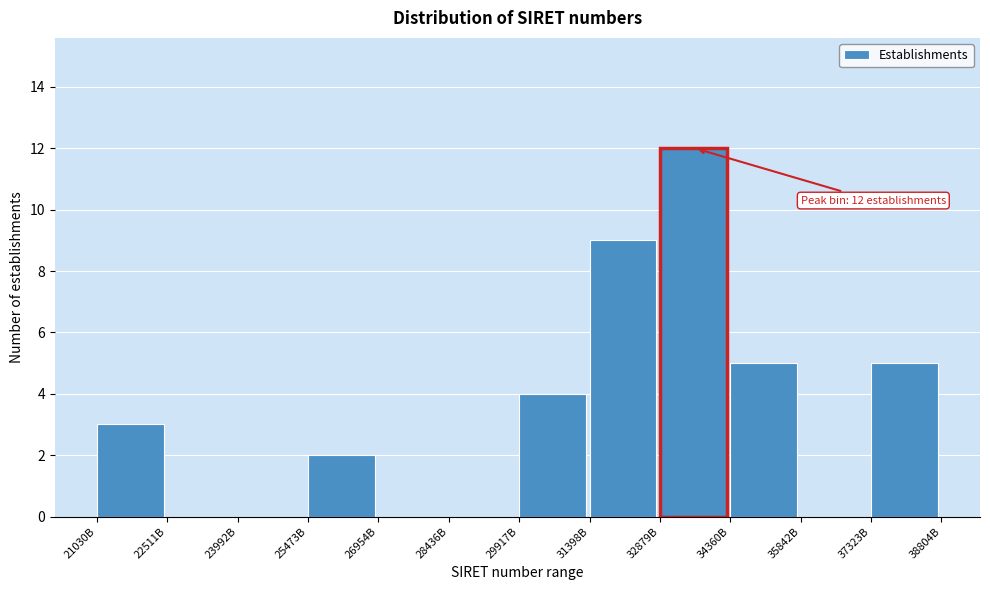

Reading left to right, extract all data points from this chart.

21030B=3	22511B=0	23992B=0	25473B=2	26954B=0	28436B=0	29917B=4	31398B=9	32879B=12	34360B=5	35842B=0	37323B=5